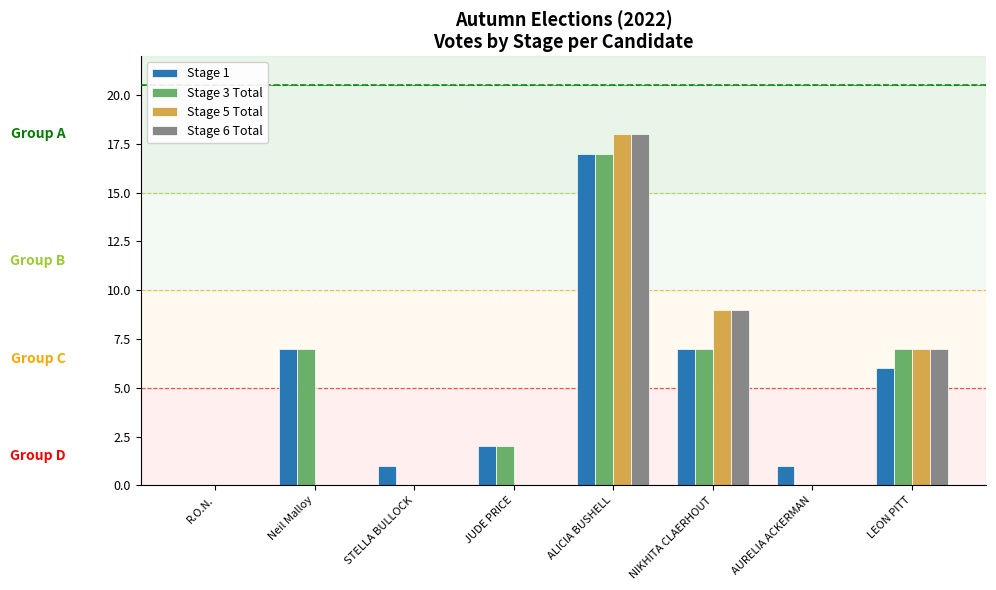

At which category is the sum across all series the highest?

ALICIA BUSHELL